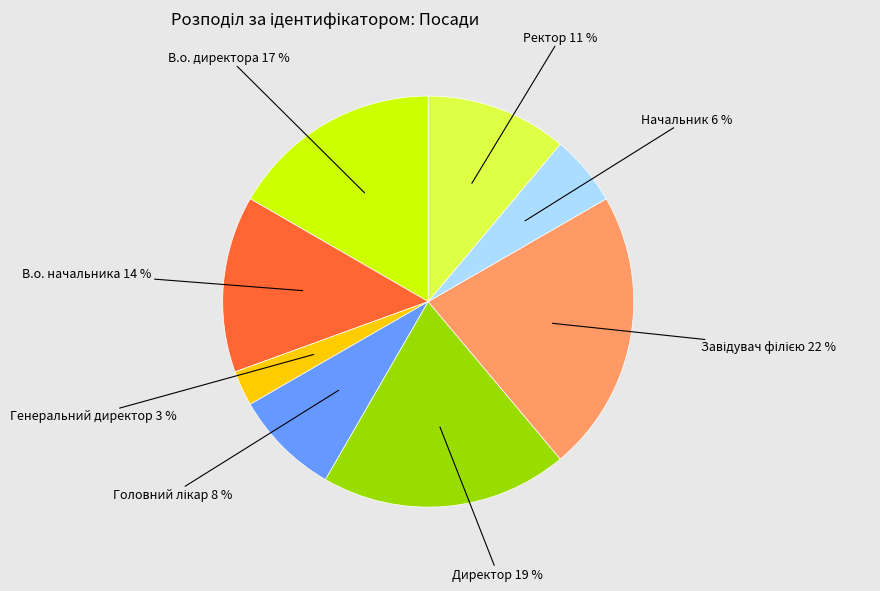

To the nearest percent, what is the average slice percentage?

12%